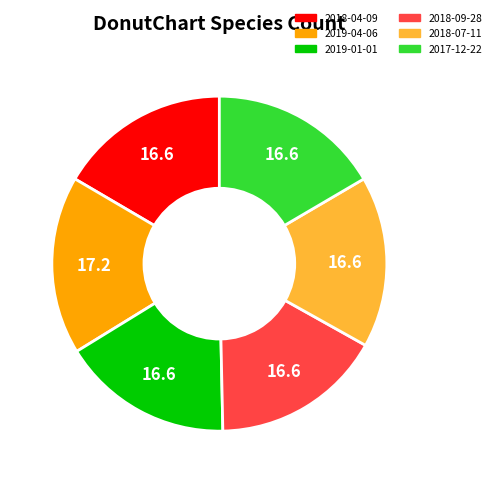

Which slice is the largest?

2019-04-06